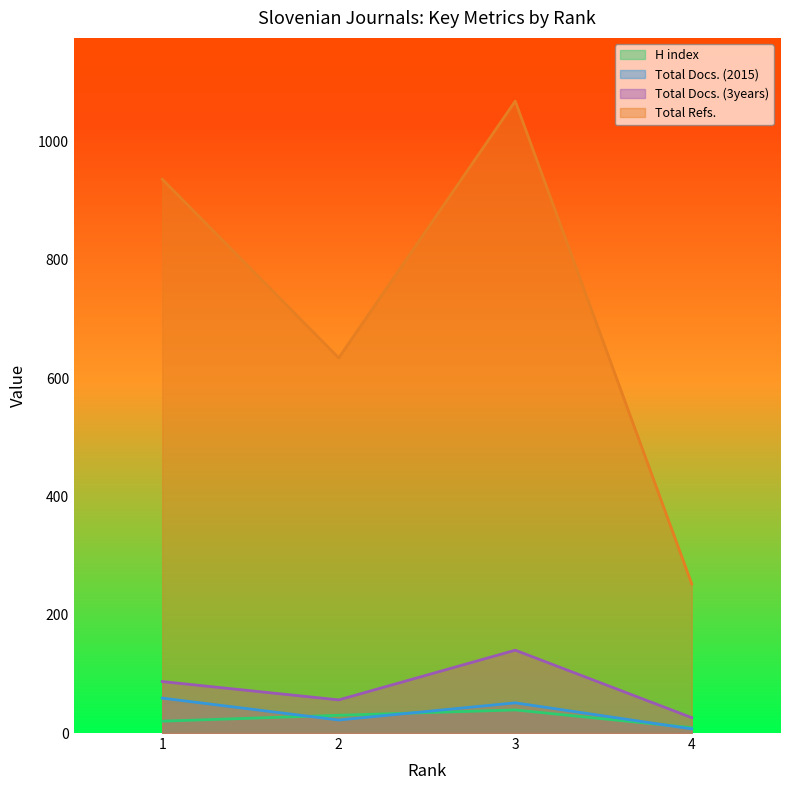

At which label is H index closest to 24?

1